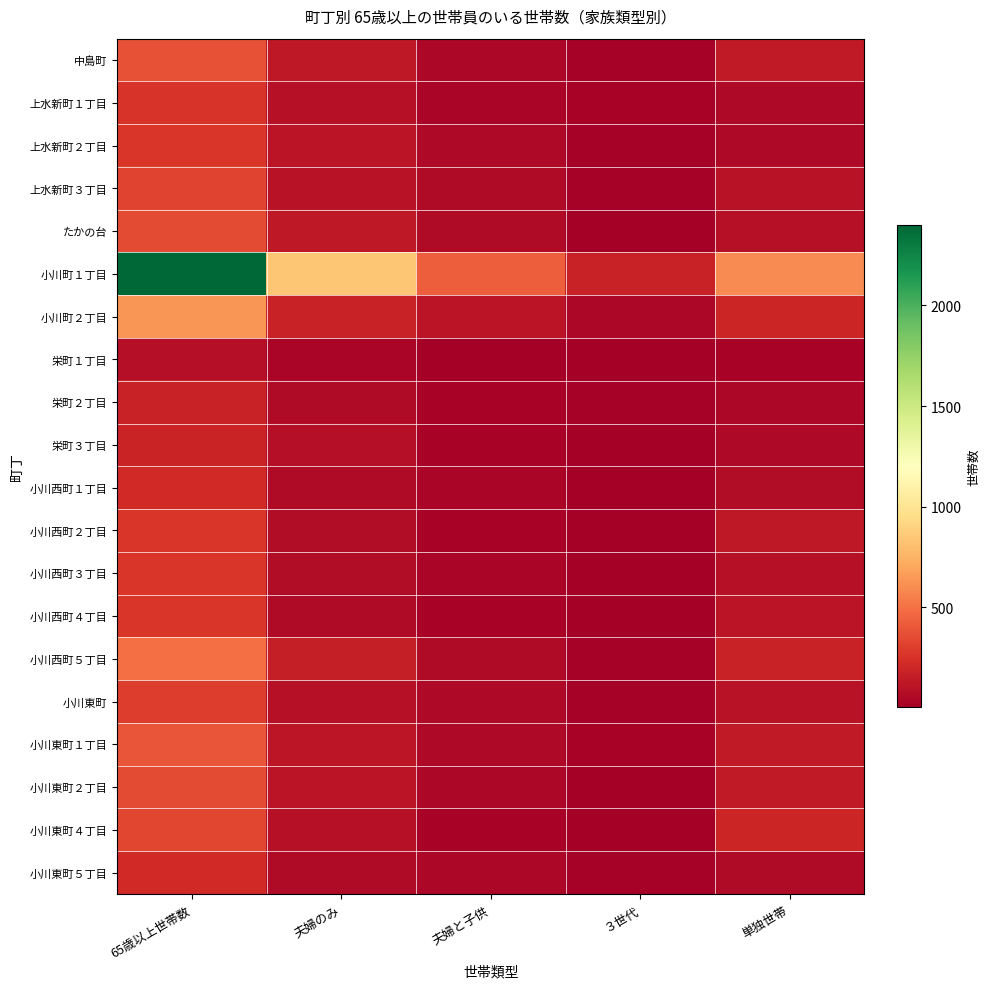

Which label corresponds to the smallest value in the chart?

３世代